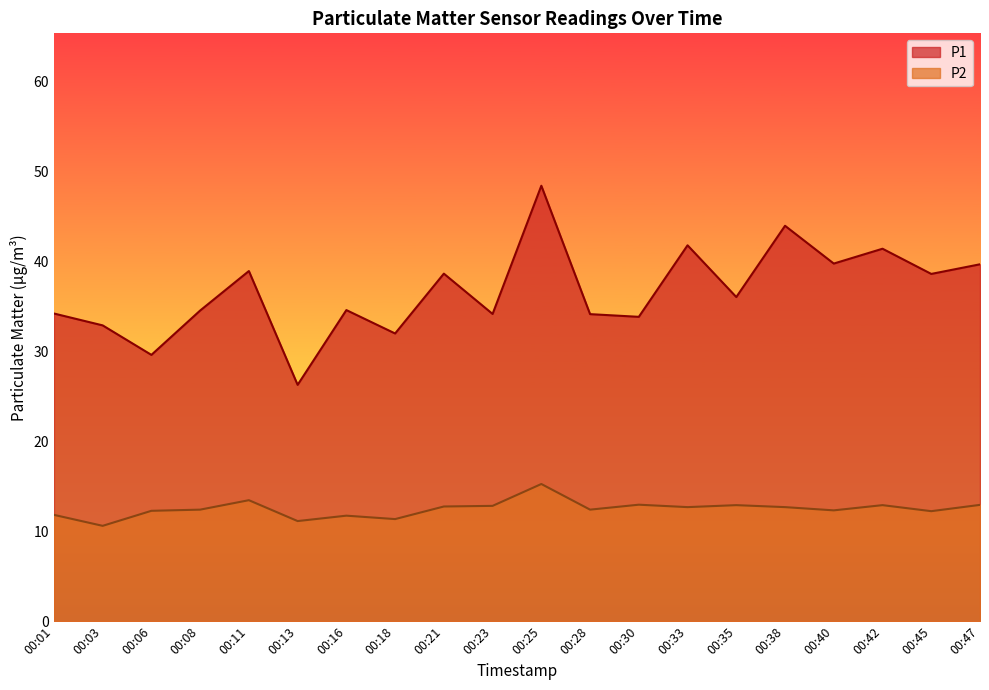

Read the P1 value at 00:13.

26.3